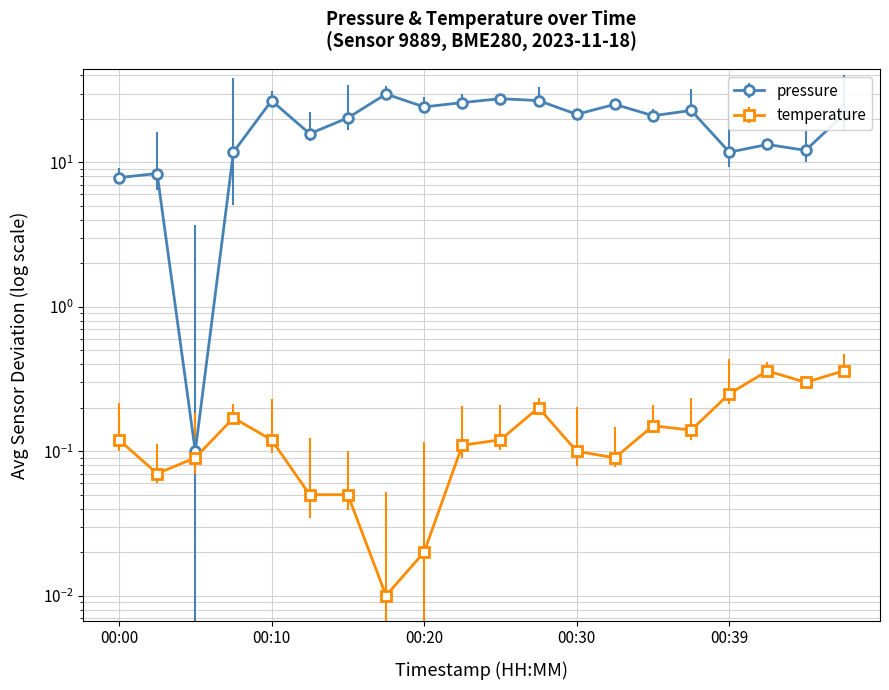

What is the highest value of the pressure series?

29.7